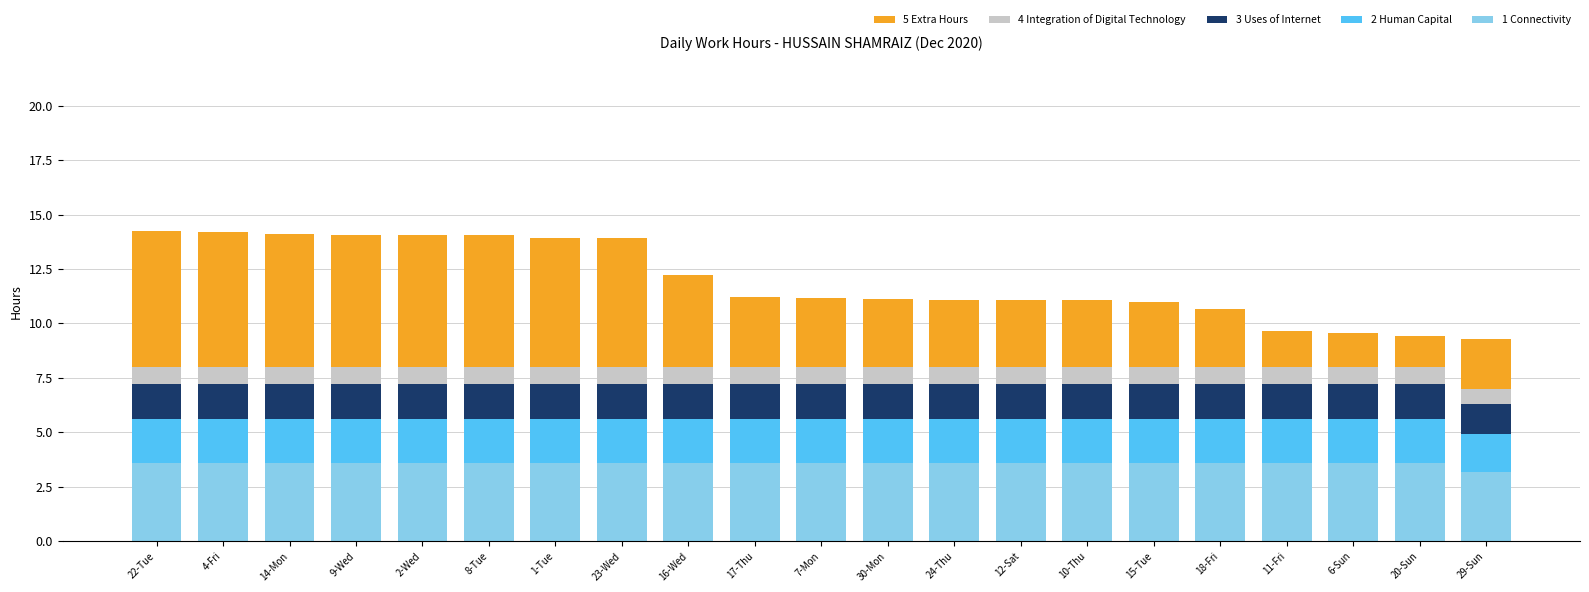

What is the total value across all series at 24-Thu?

11.1